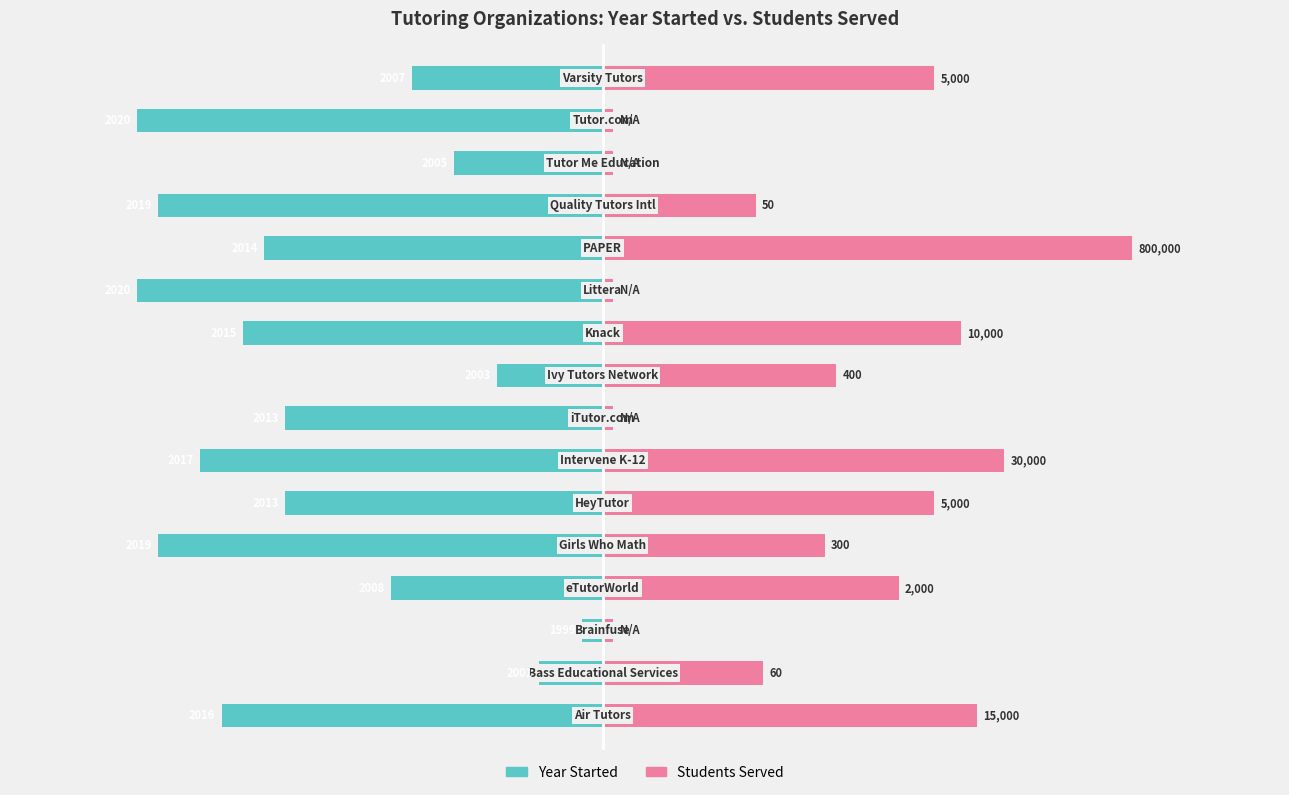

Which has a higher value, 11 or 6?

11